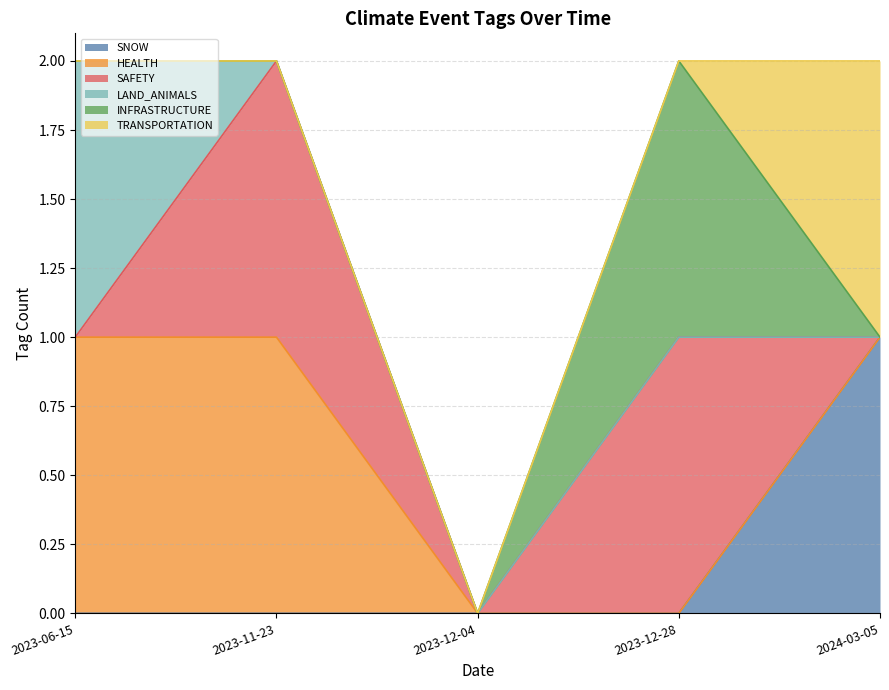

Which has a higher value, 2023-11-23 or 2023-06-15?

2023-11-23